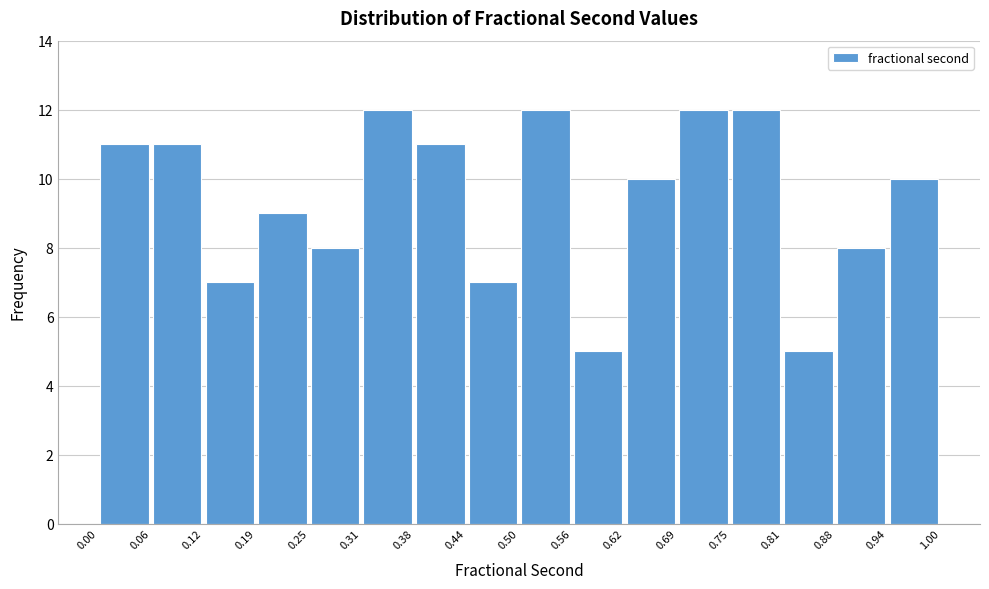

Reading left to right, transcribe this chart: for each bar, give the range it covers on the x-axis and its height. The values are not printed on the chart, so give them approximately, as read against the axis.

0.00 to 0.06: 11
0.06 to 0.12: 11
0.12 to 0.19: 7
0.19 to 0.25: 9
0.25 to 0.31: 8
0.31 to 0.38: 12
0.38 to 0.44: 11
0.44 to 0.50: 7
0.50 to 0.56: 12
0.56 to 0.62: 5
0.62 to 0.69: 10
0.69 to 0.75: 12
0.75 to 0.81: 12
0.81 to 0.88: 5
0.88 to 0.94: 8
0.94 to 1.00: 10